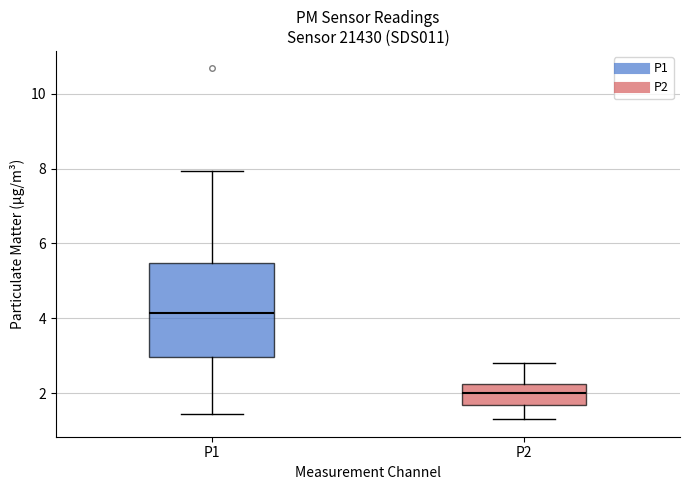

Reading left to right, transcribe this box plot: for each box, give where its median line is, the range the box spans, and where its two whiskers end, as read against the y-axis. The values are not printed on the chart, so give them approximately, as read against the axis.

P1: median 4.2, box 3.0 to 5.4, whiskers 1.4 to 8.0
P2: median 2.0, box 1.6 to 2.2, whiskers 1.4 to 2.8